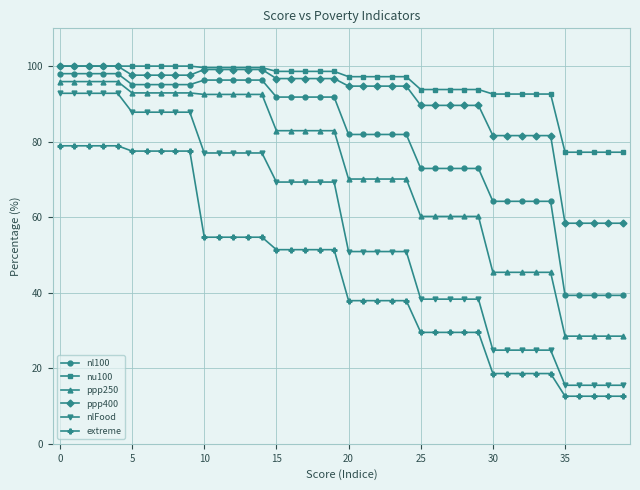

Which series has the largest total across all categories?

nu100